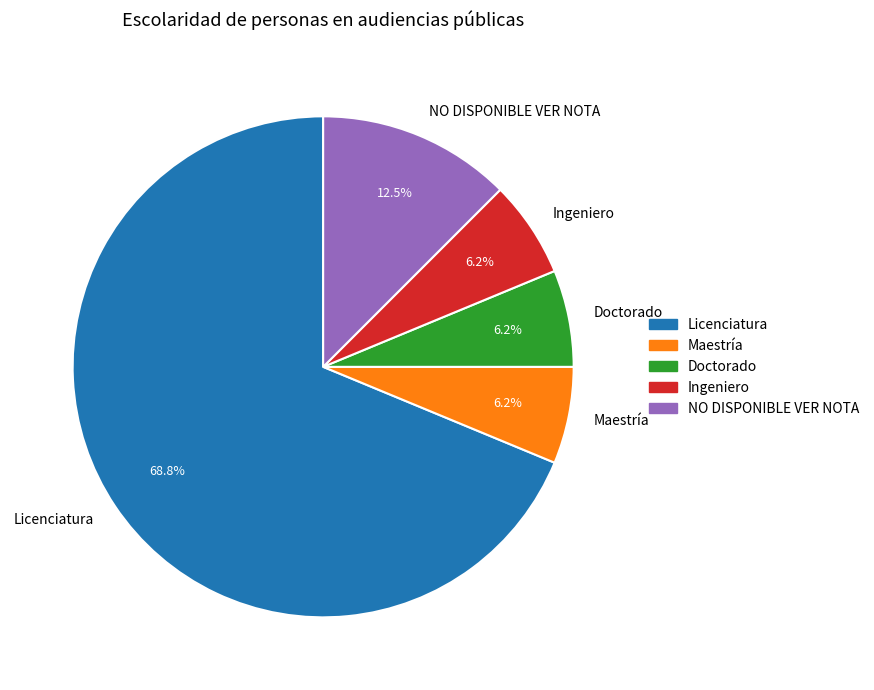

Is it true that NO DISPONIBLE VER NOTA is 1% of the pie?

False